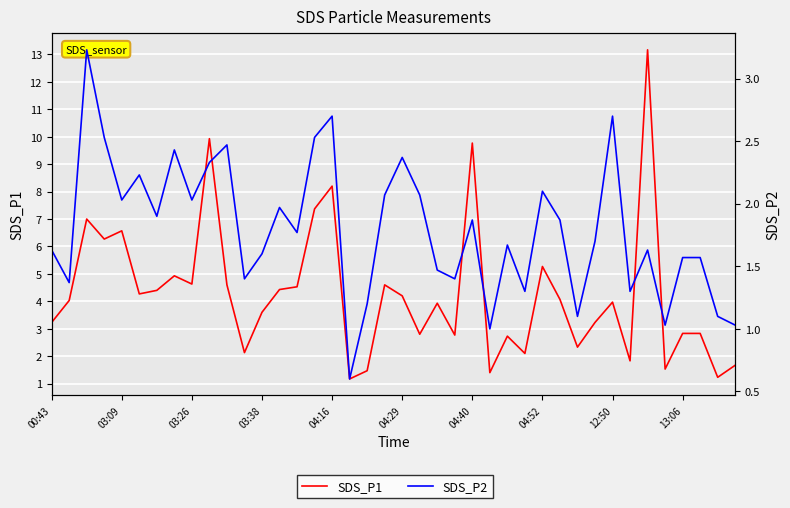

Is it true that SDS_P1 equals 2.6 at 13?

False